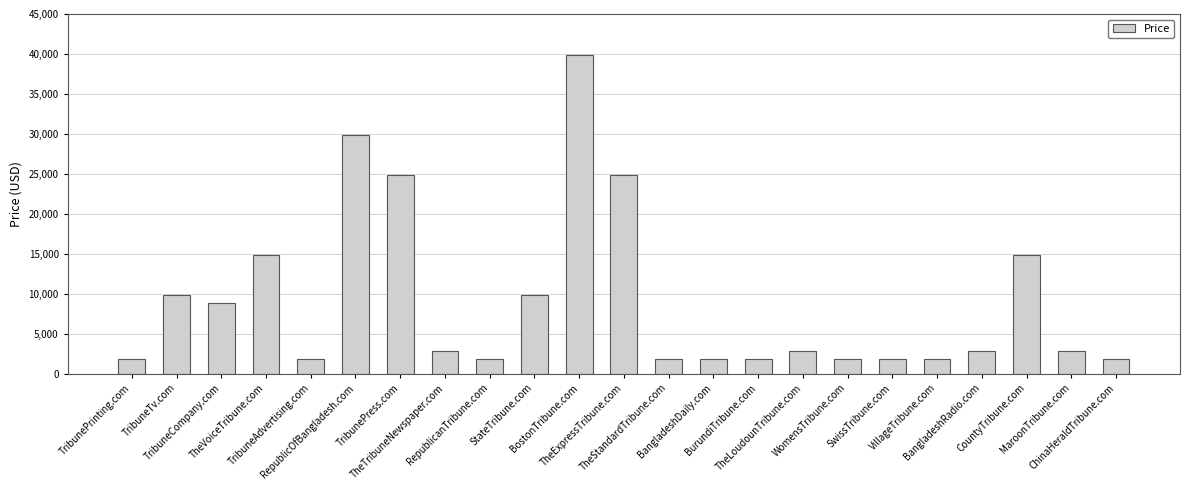

What is the value of the 12th bar from the left?

24888